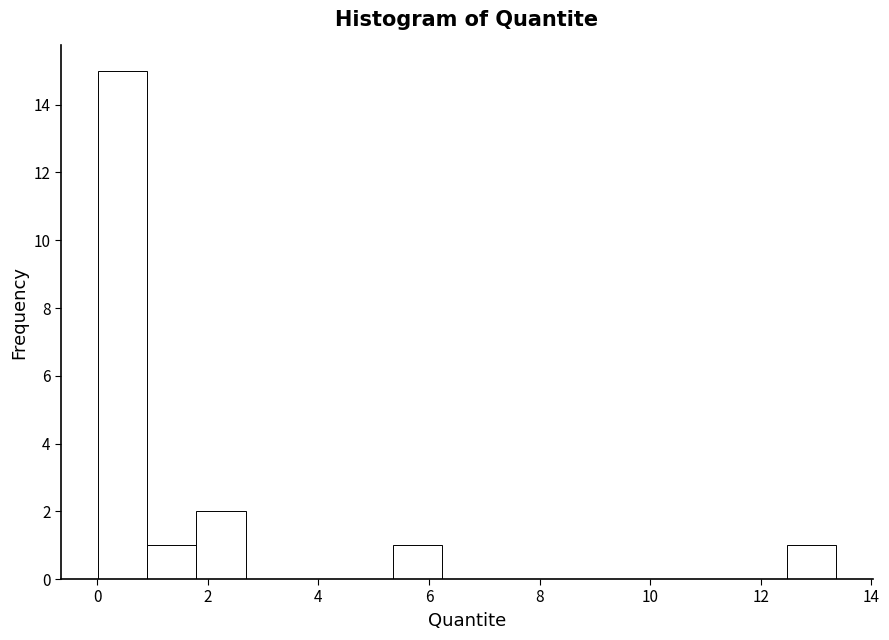

Reading left to right, transcribe this chart: for each bar, give the range it covers on the x-axis and its height. Neither the bar edges nor the heights are printed on the chart, so give them approximately, as read against the axes.

0.0 to 1.0: 15
1.0 to 1.8: 1
1.8 to 2.6: 2
2.6 to 3.6: 0
3.6 to 4.4: 0
4.4 to 5.4: 0
5.4 to 6.2: 1
6.2 to 7.2: 0
7.2 to 8.0: 0
8.0 to 9.0: 0
9.0 to 9.8: 0
9.8 to 10.6: 0
10.6 to 11.6: 0
11.6 to 12.4: 0
12.4 to 13.4: 1